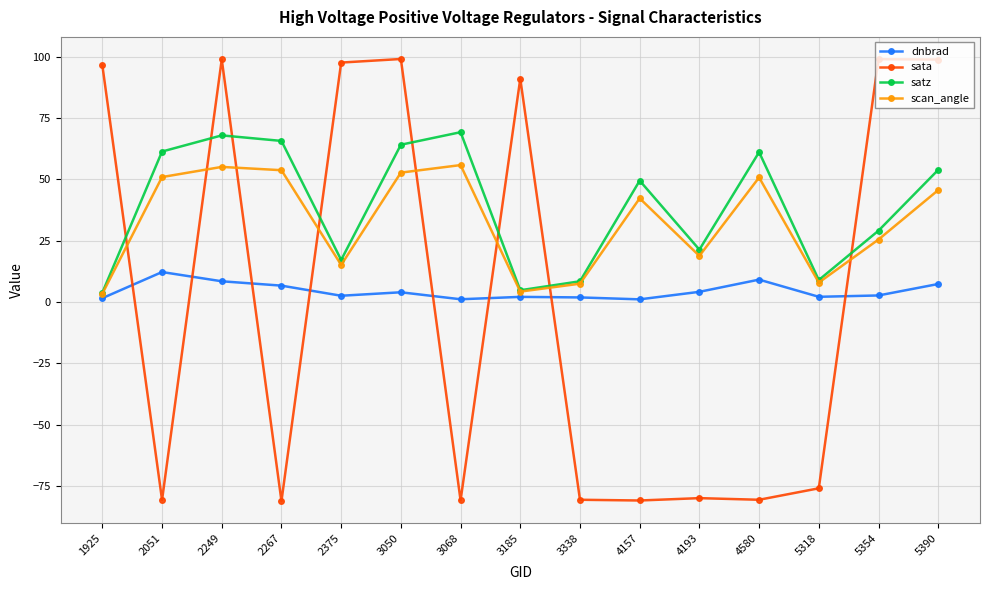

Where does the satz series first go above 49?

2051